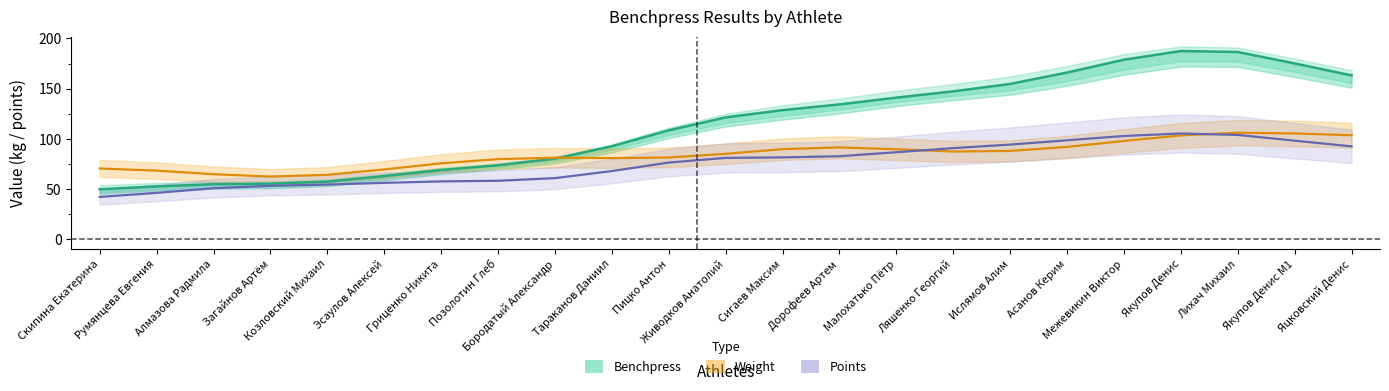

Does the chart have visible grid lines?

No